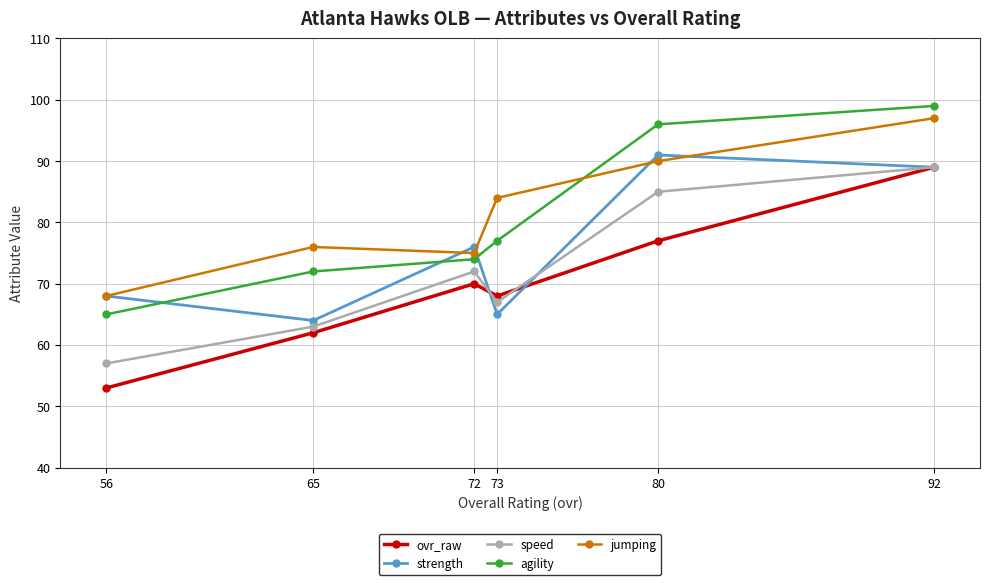

At which category is the sum across all series the highest?

92